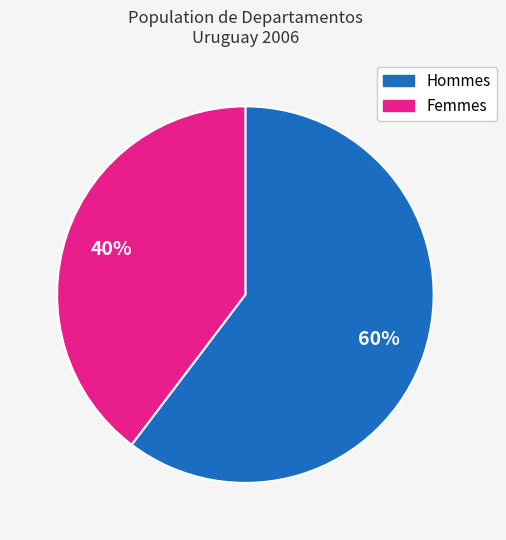

Is there any slice that represents more than half of the pie?

Yes